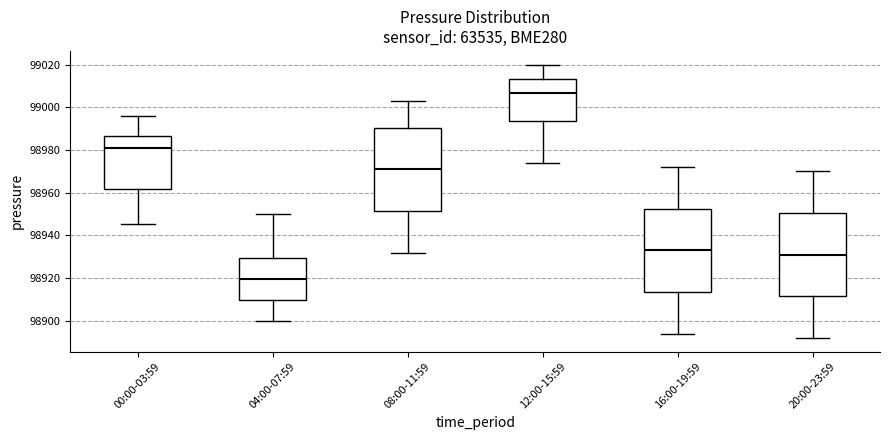

Reading left to right, transcribe this box plot: for each box, give where its median line is, the range the box spans, and where its two whiskers end, as read against the y-axis. The values are not printed on the chart, so give them approximately, as read against the axis.

00:00-03:59: median 98980, box 98962 to 98986, whiskers 98946 to 98996
04:00-07:59: median 98920, box 98910 to 98930, whiskers 98900 to 98950
08:00-11:59: median 98972, box 98952 to 98990, whiskers 98932 to 99004
12:00-15:59: median 99006, box 98994 to 99014, whiskers 98974 to 99020
16:00-19:59: median 98934, box 98914 to 98952, whiskers 98894 to 98972
20:00-23:59: median 98932, box 98912 to 98950, whiskers 98892 to 98970